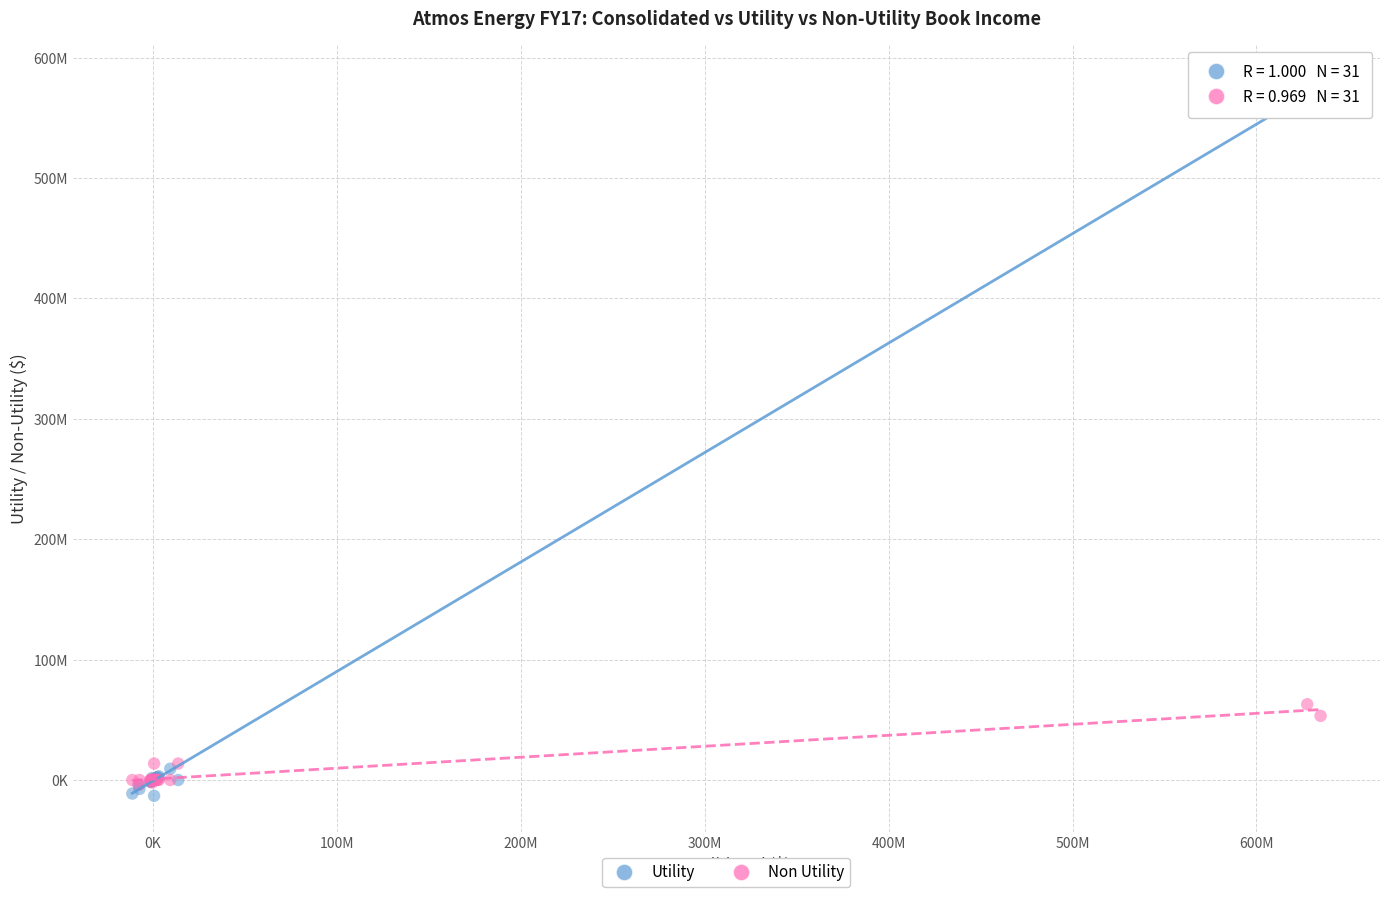

Which series contains the highest Y value?

Utility